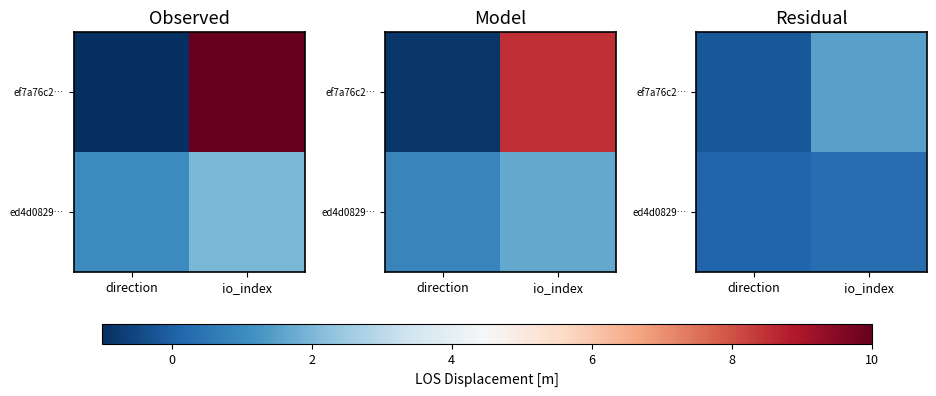

Rank the series by their average value, from lowest to highest.

ed4d0829…, ef7a76c2…